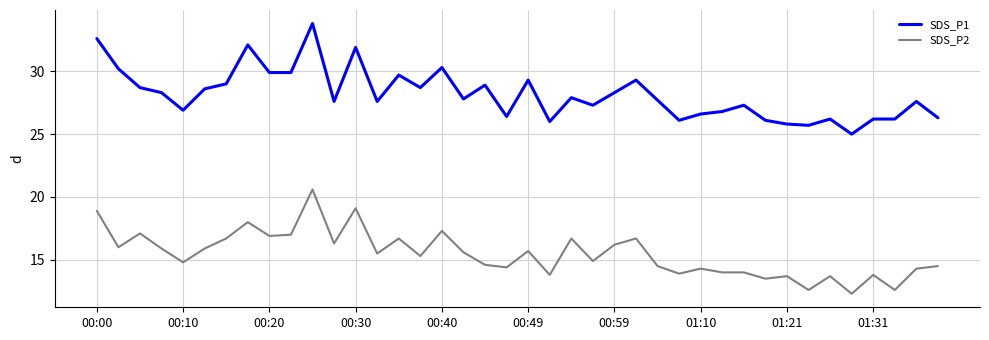

What is the maximum value shown in the chart?

33.8